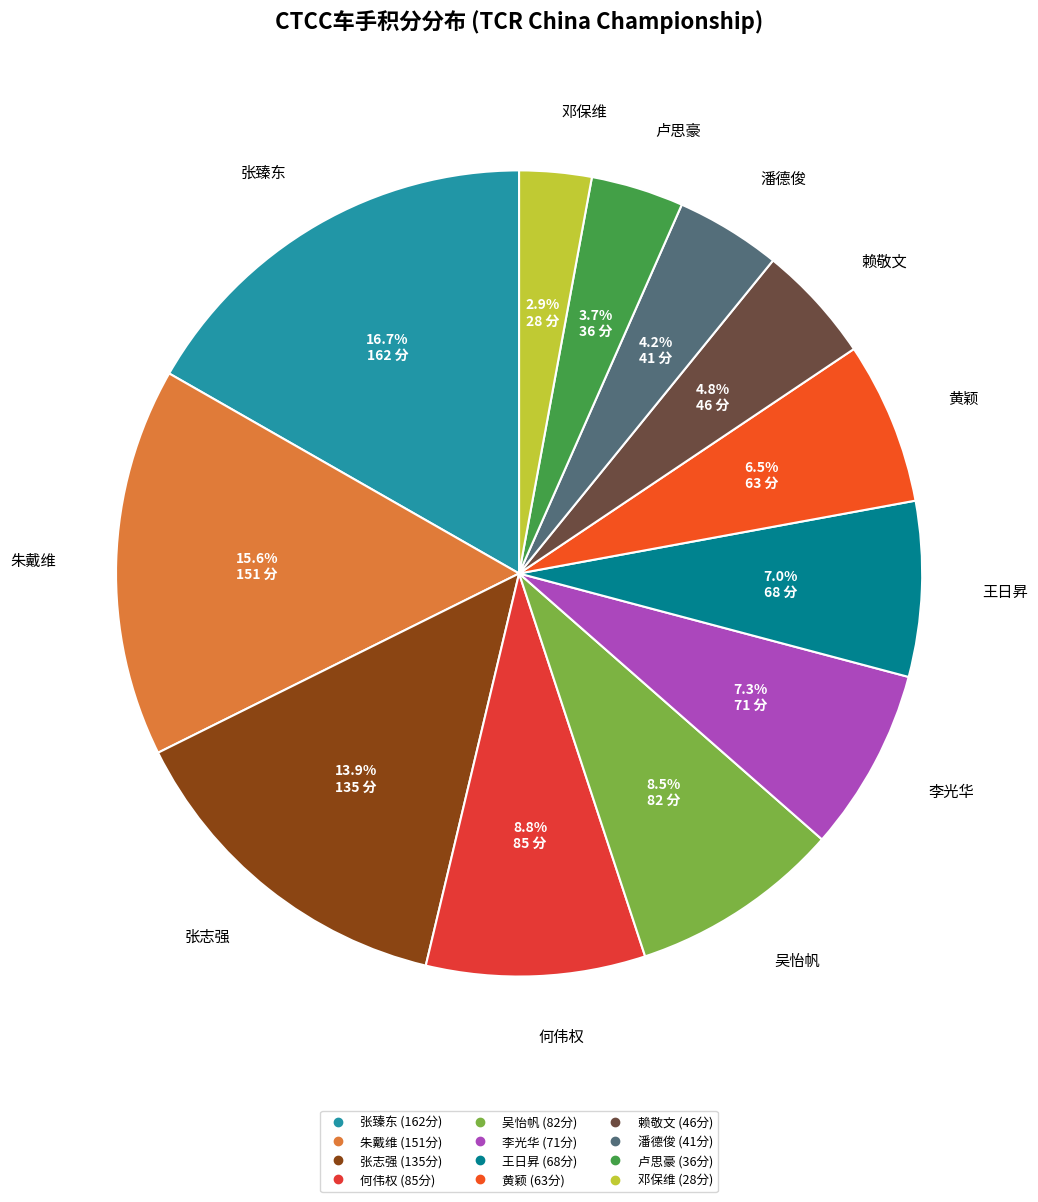

How much of the chart is everything except 何伟权?

91.2%